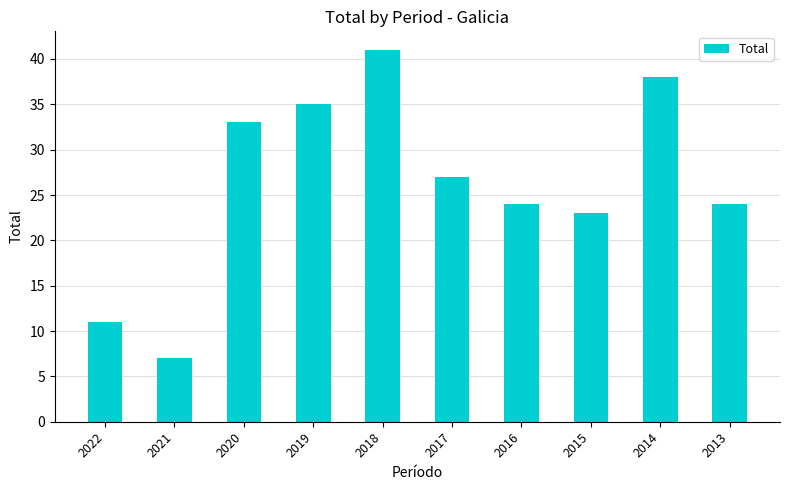

Which category has the highest value across all series?

2018